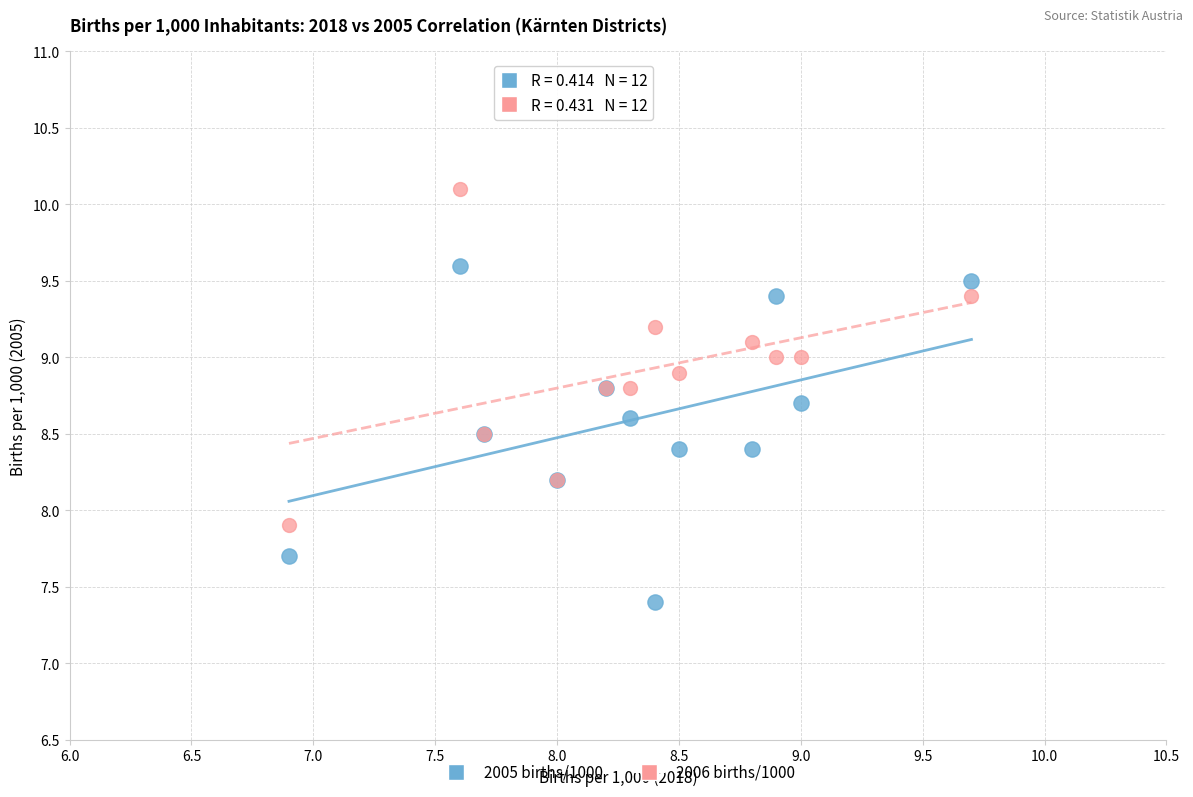

Across all series, what Y value is closest to 8?

7.9